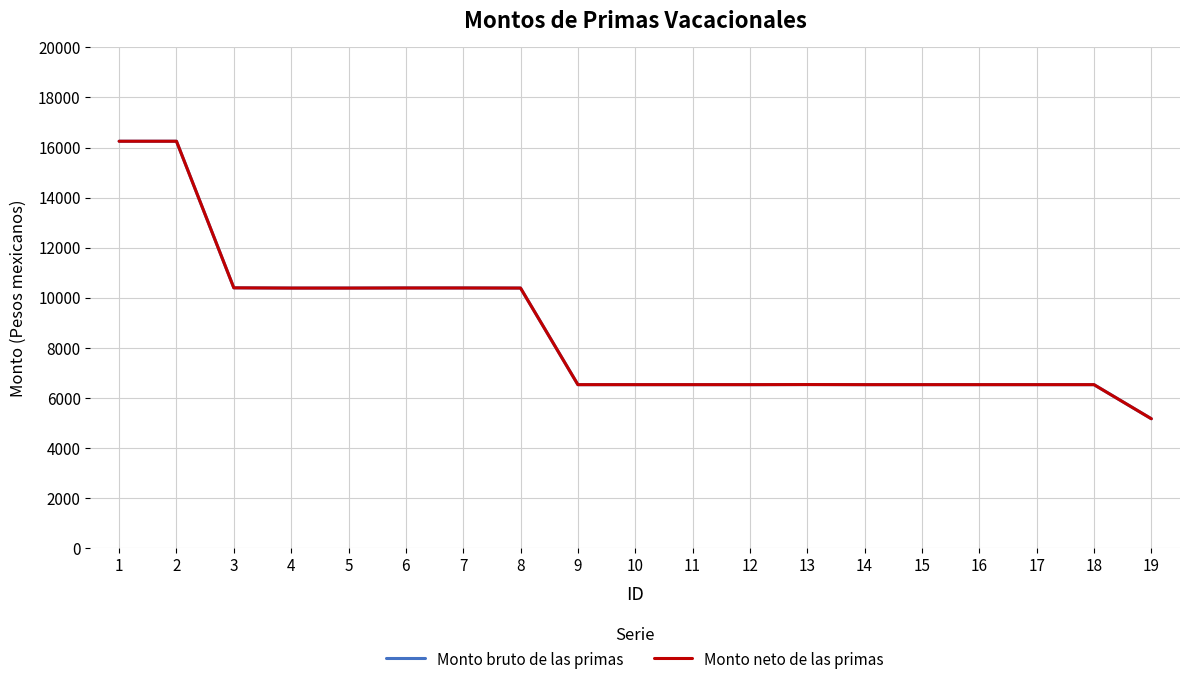

Does the chart have visible grid lines?

Yes